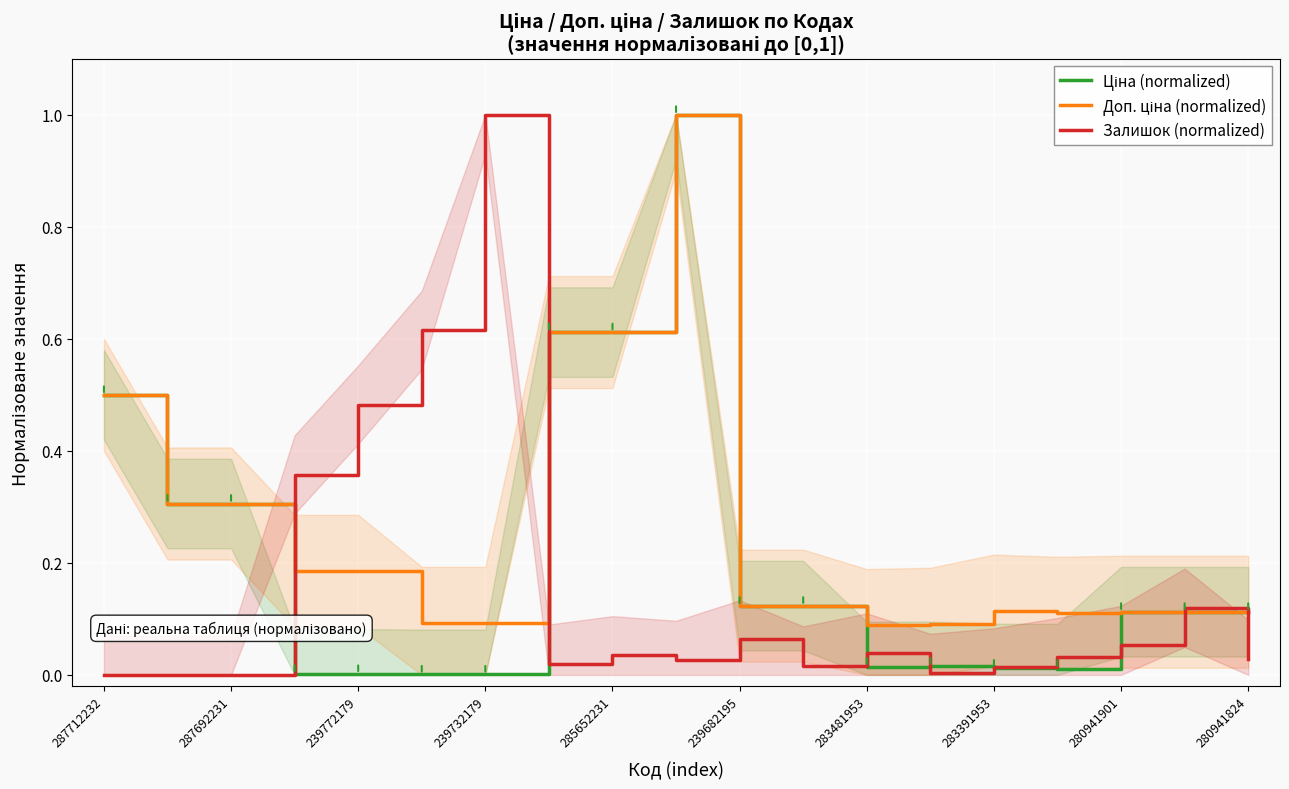

Which series changed the most between 285652231 and 283391953?

Ціна (normalized)